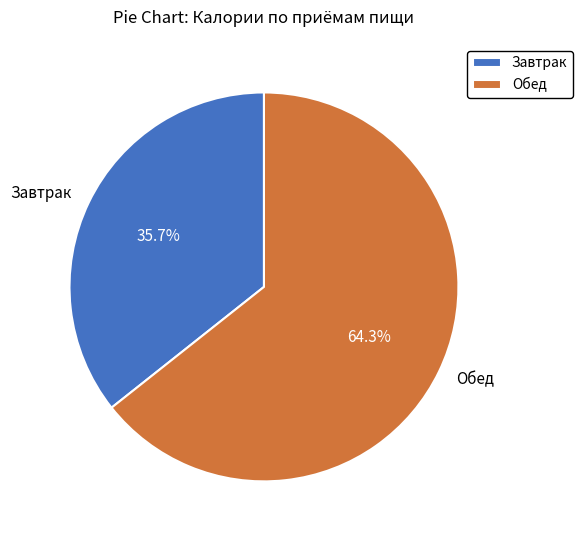

Is there a majority slice in this chart?

Yes